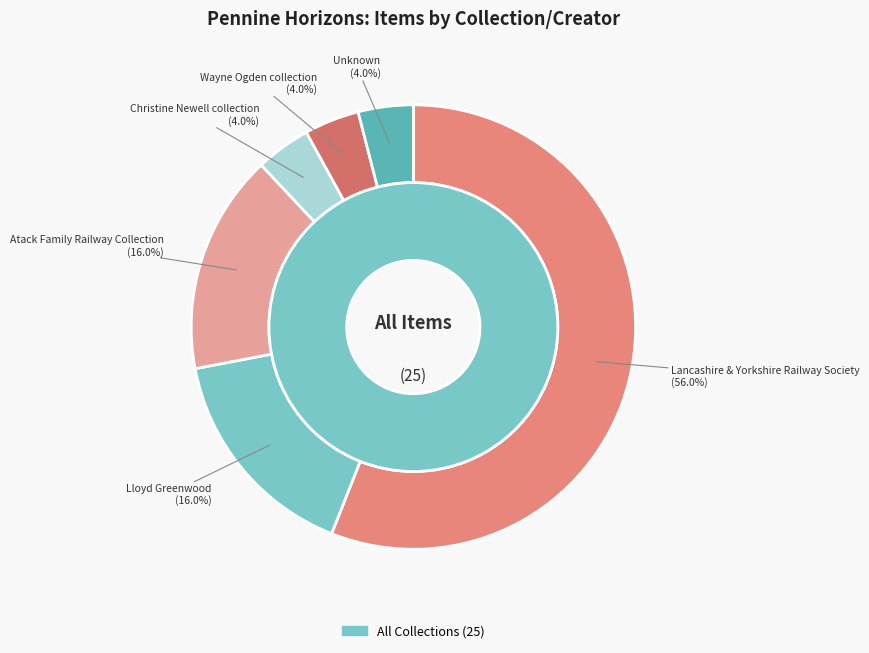

Does Wayne Ogden collection account for over 50% of the chart?

No